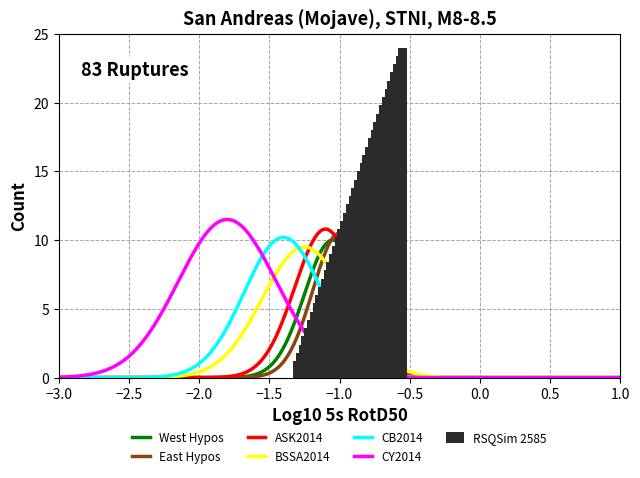

How many values exceed 12?

20